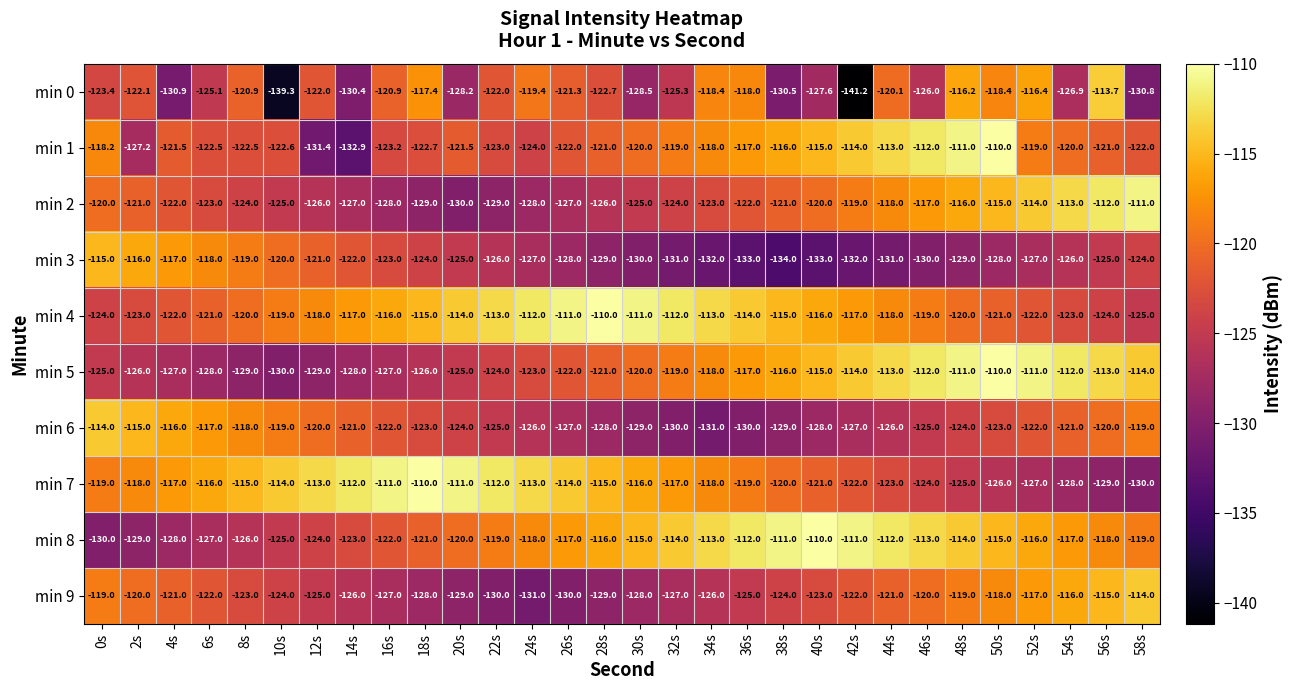

What is the difference between the min 0 values at 56s and 34s?

4.7